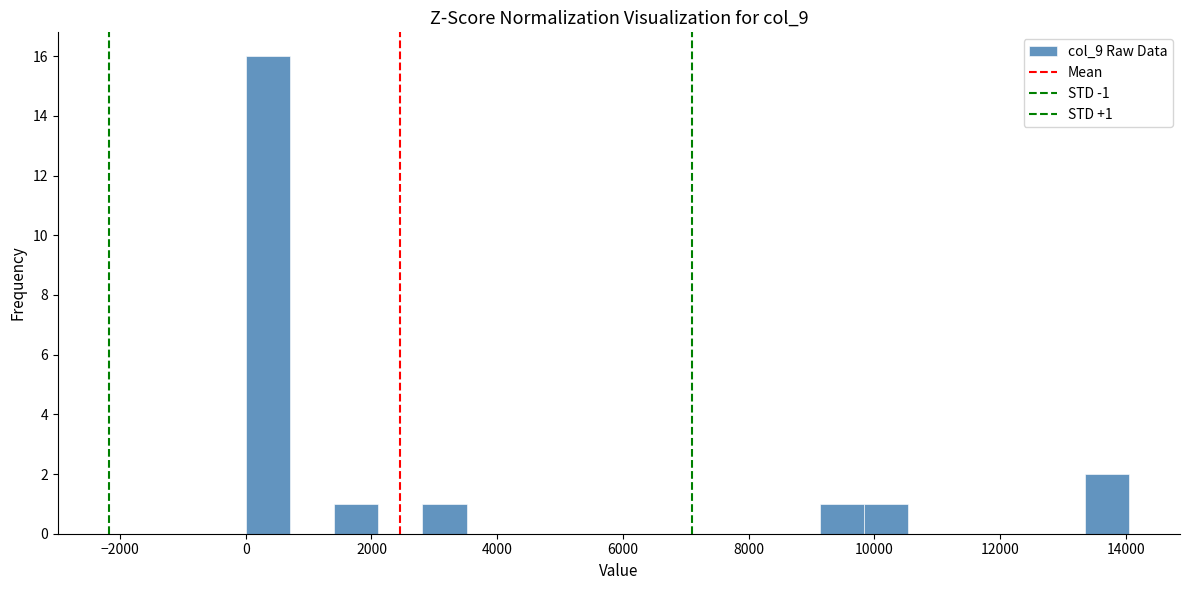

Read against the x-axis, roughly where is the centre of the tallest bar?

400